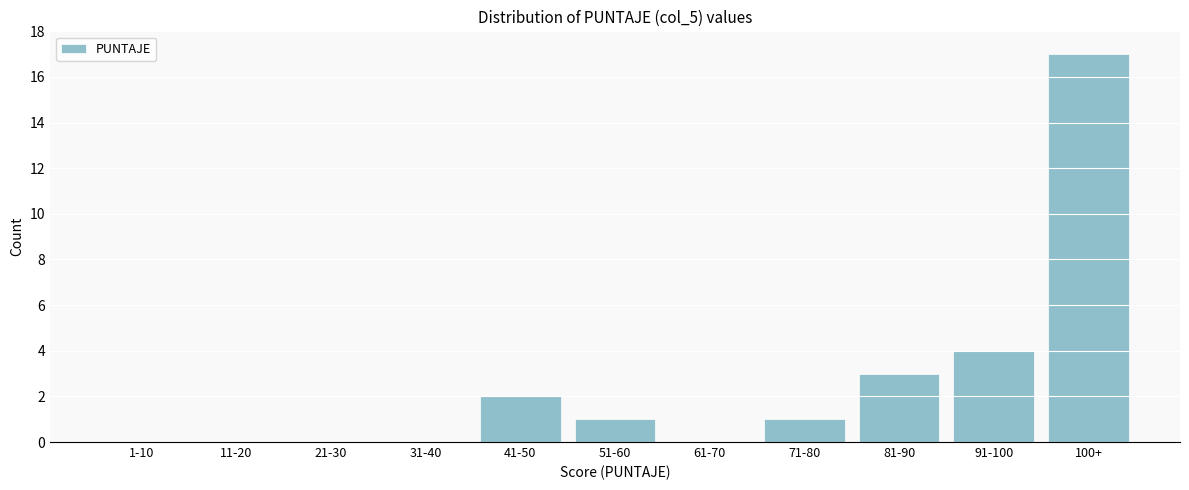

Reading left to right, what are all the values shown in this chart?

1-10=0	11-20=0	21-30=0	31-40=0	41-50=2	51-60=1	61-70=0	71-80=1	81-90=3	91-100=4	100+=17